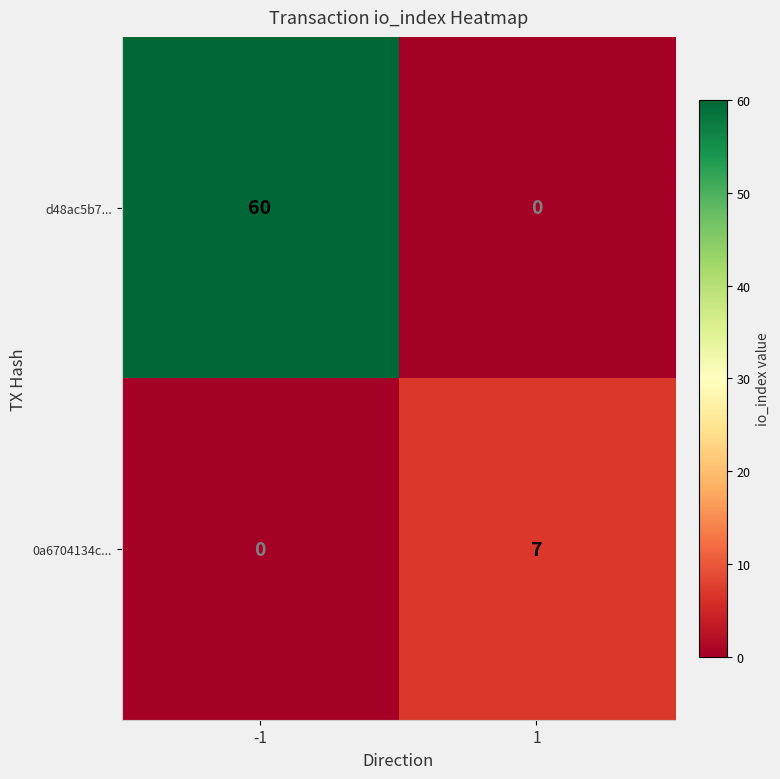

What is the difference between the 0a6704134c... values at 1 and -1?

7